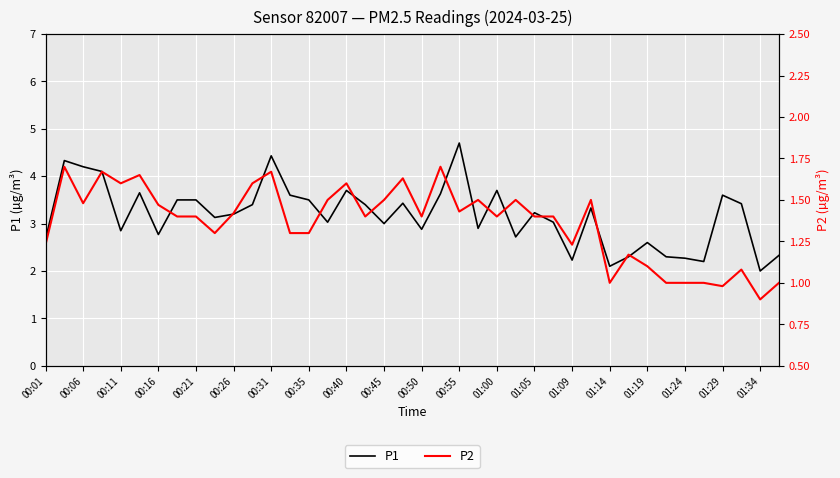

True or false: P1 has a value of 4.1 at 00:11.

False